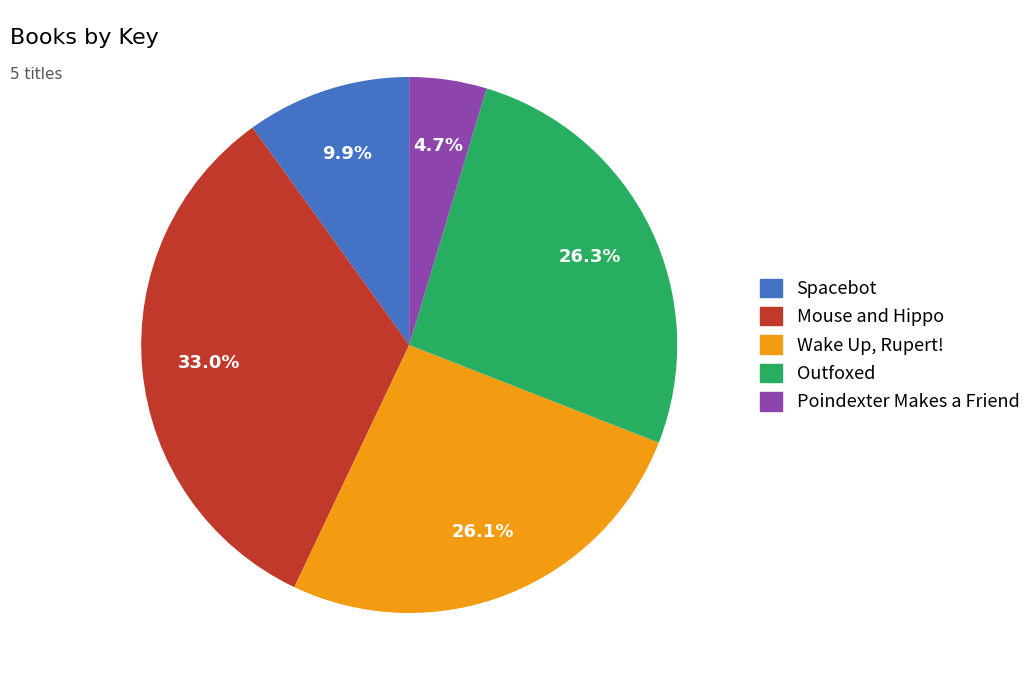

True or false: Poindexter Makes a Friend accounts for 5% of the total.

True